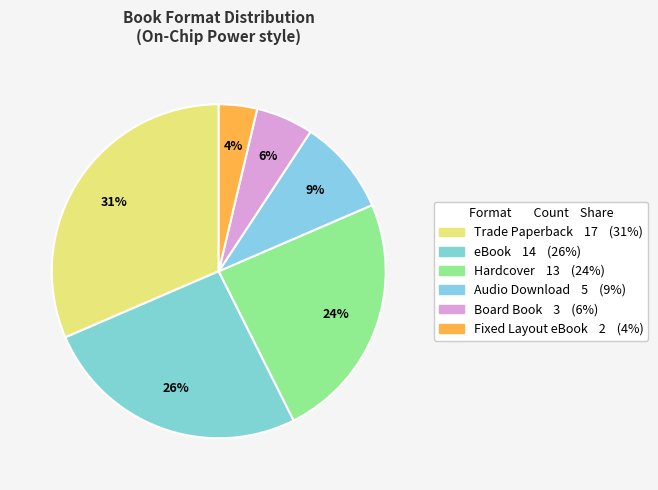

The Board Book slice represents 6% of the pie. True or false?

True